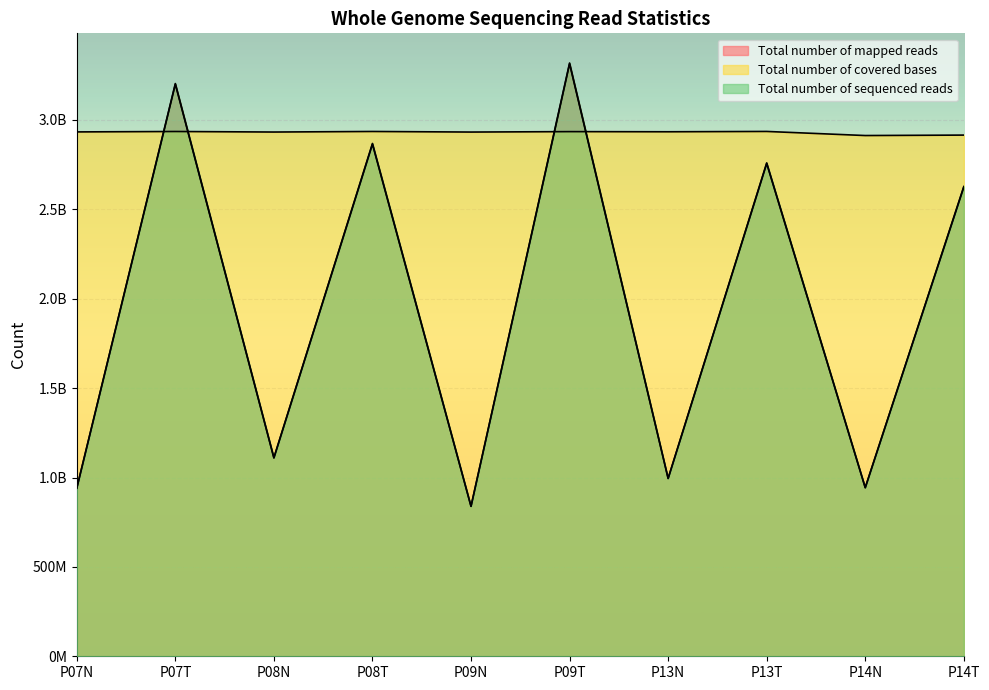

At which label does Total number of sequenced reads reach its minimum?

P09N